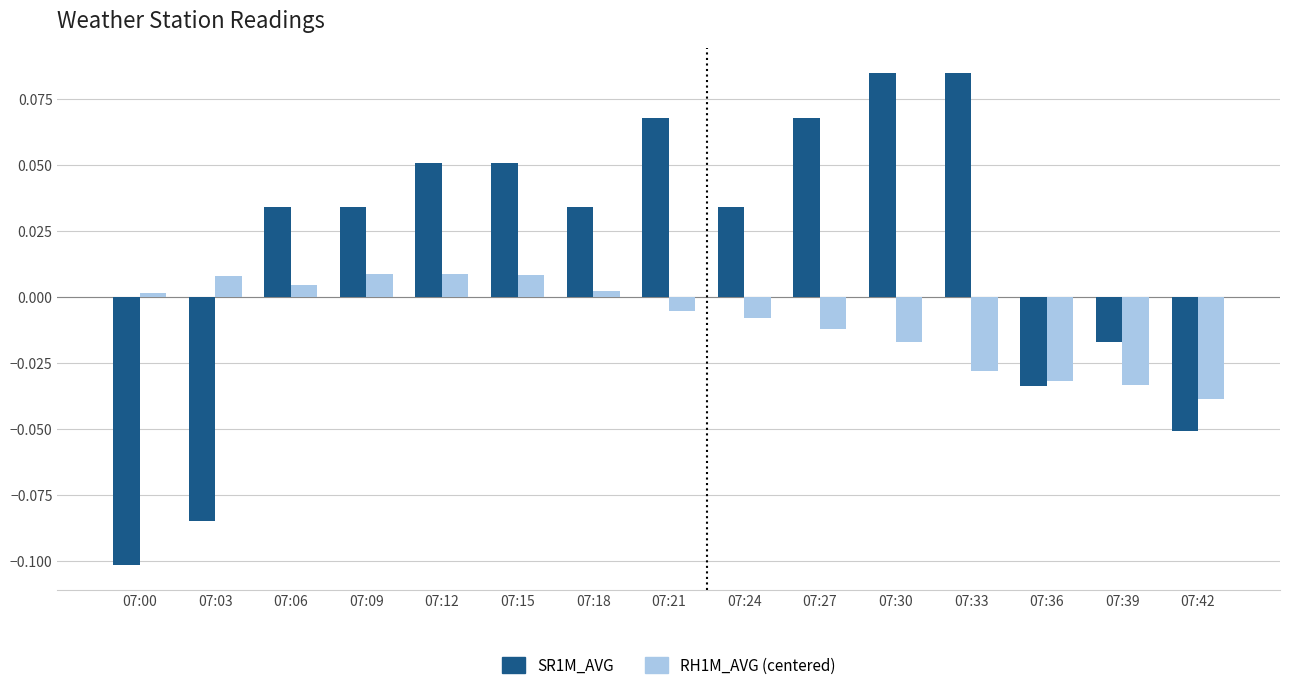

How many groups of bars are there?

15